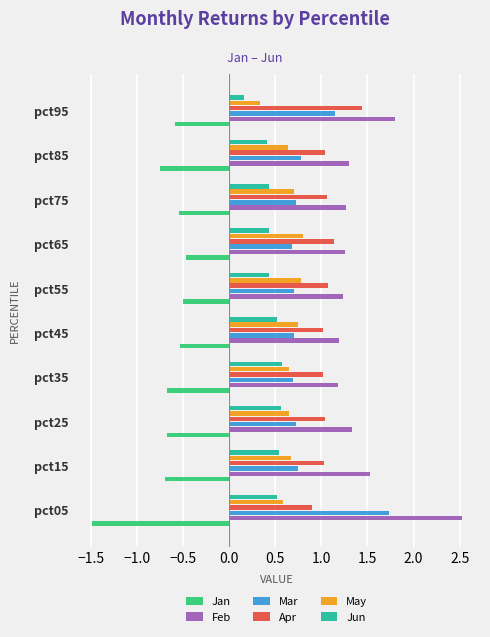

What is the spread (max minus min) of values at pct85?

2.0